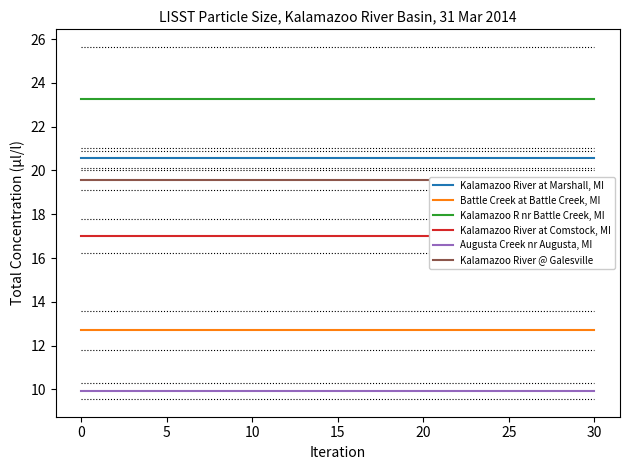

The Kalamazoo River at Marshall, MI series shows 7.0 at 20. True or false?

False